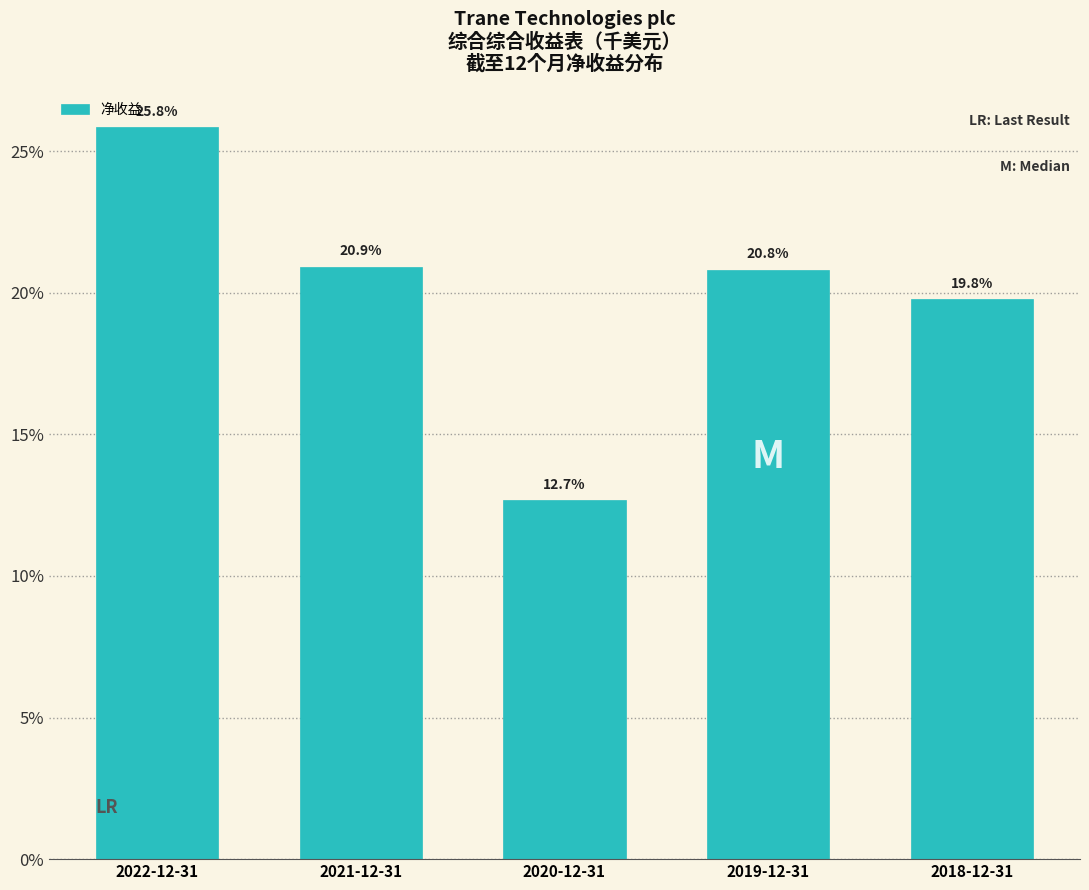

Reading right to left, extract all data points from this chart.

19.8	20.8	12.7	20.9	25.8